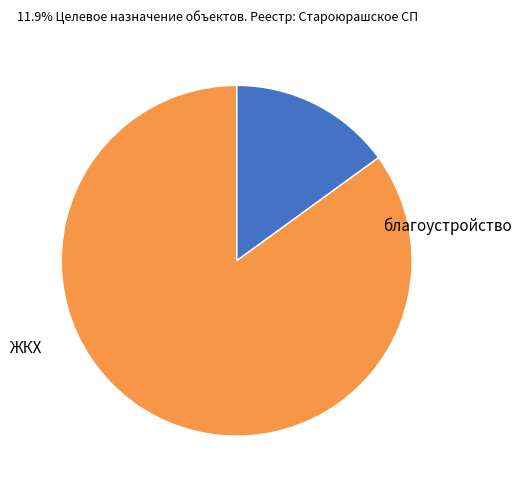

Does any single category account for the majority?

Yes